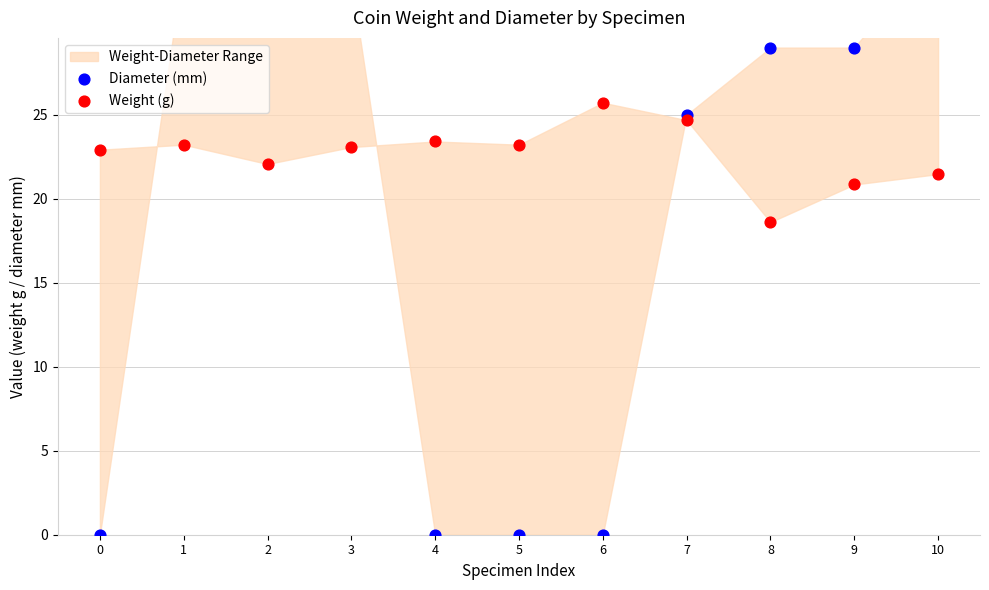

What are all the series names shown in the legend?

Diameter (mm), Weight (g)